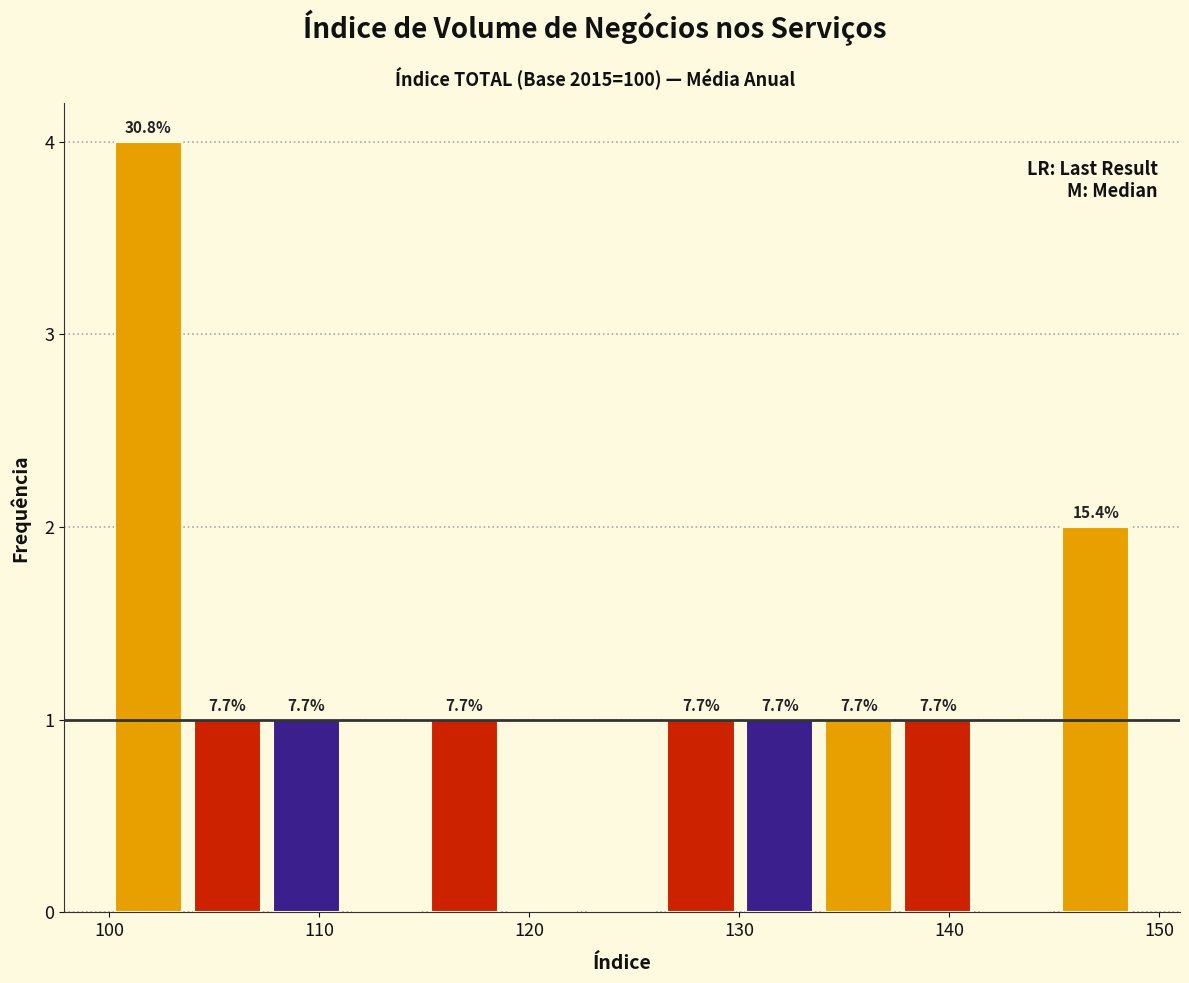

Around what value on the x-axis is the tallest bar? Give the approximate position of its centre, as read against the axis.

102